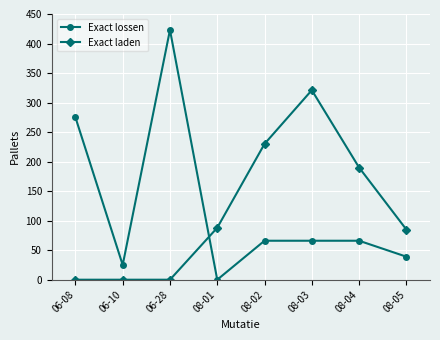

Reading left to right, what are all the values shown in this chart?

Exact lossen: 06-08=275	06-10=25	06-28=423	08-01=0	08-02=66	08-03=66	08-04=66	08-05=39
Exact laden: 06-08=0	06-10=0	06-28=0	08-01=88	08-02=230	08-03=321	08-04=190	08-05=85